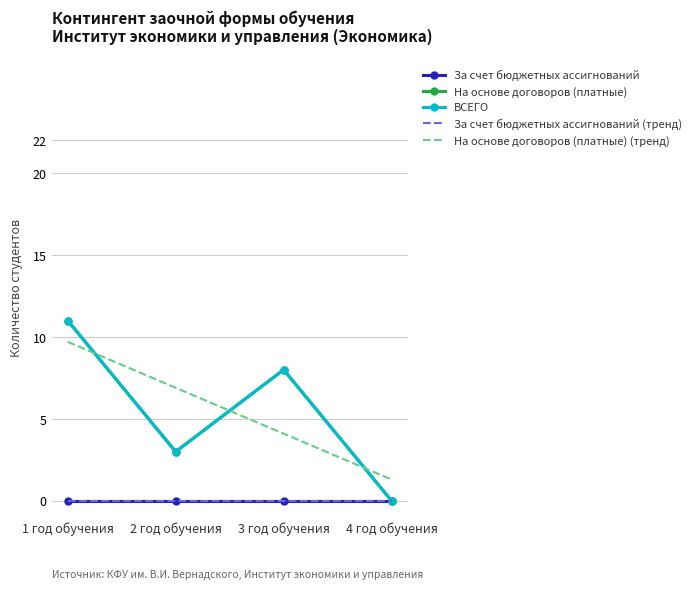

What position from the left is 1 год обучения?

1